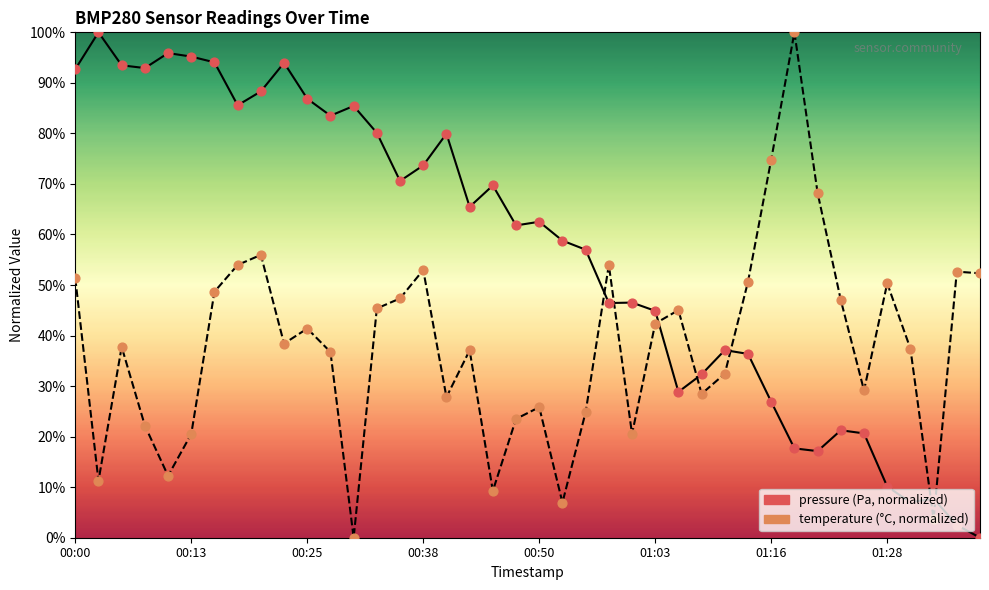

Which series has the largest total across all categories?

pressure